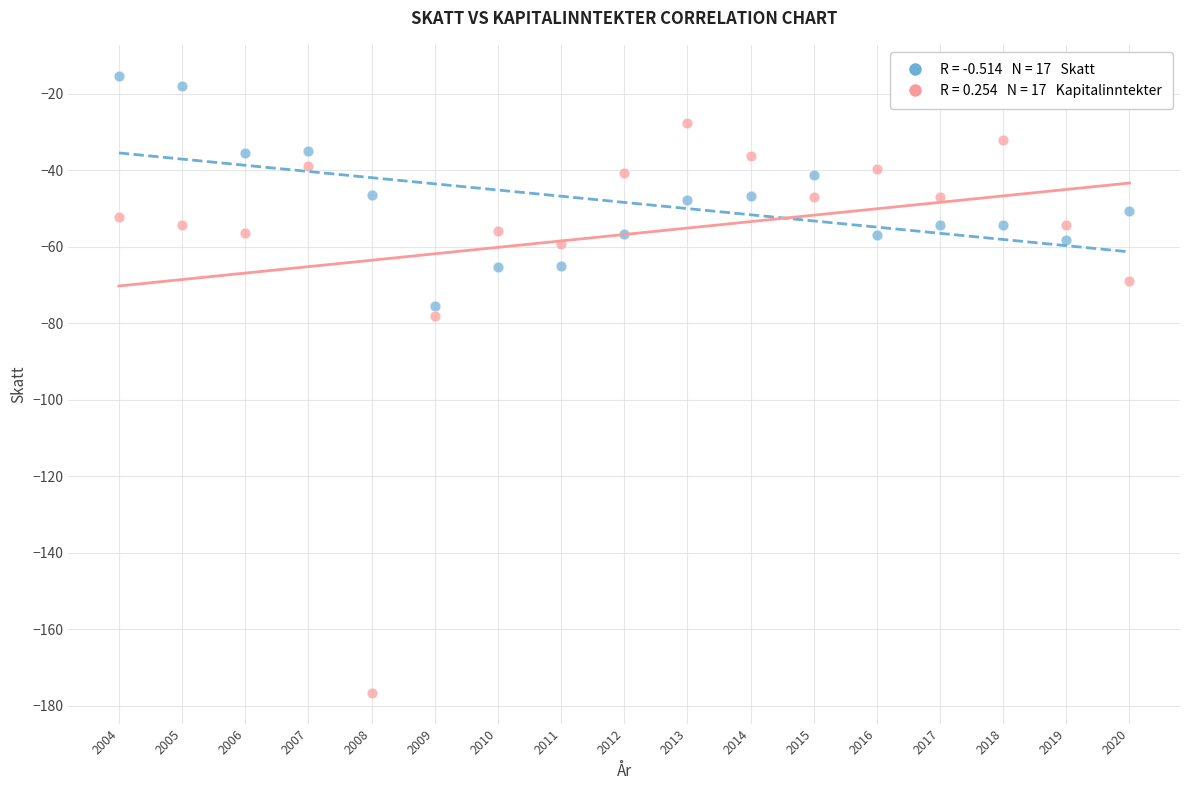

Across all series, what Y value is closest to -95?

-78.1